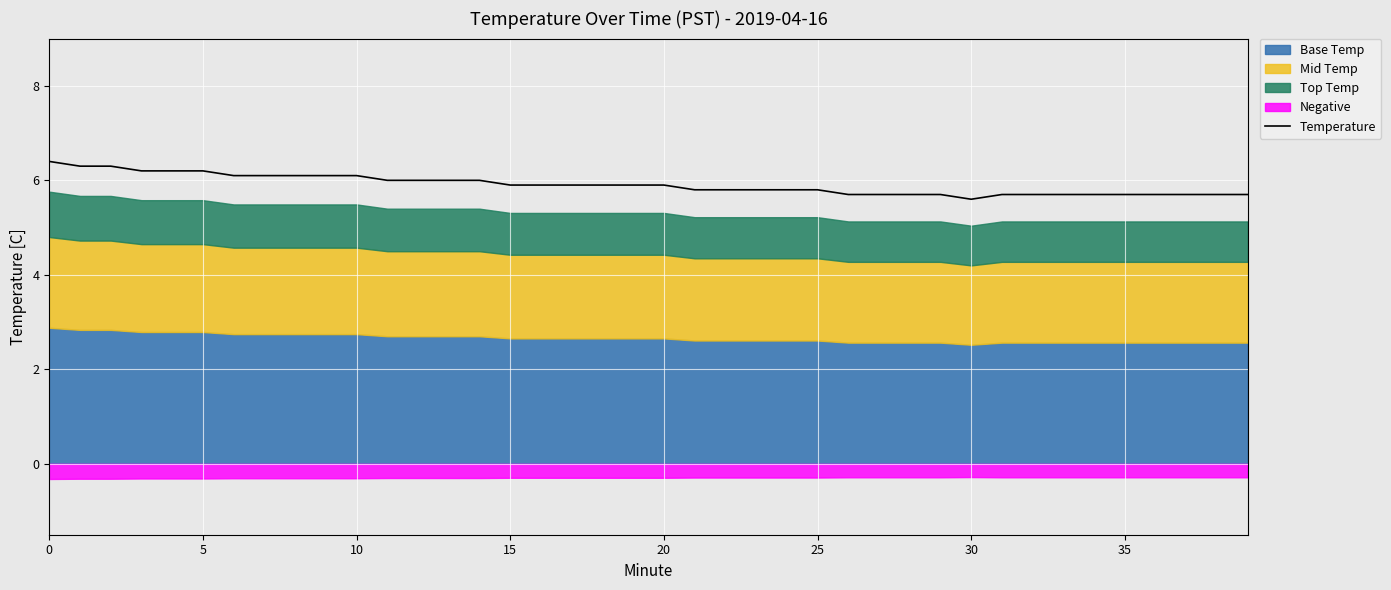

Approximately how many times larger is the value at 11 compared to 28?

1.1